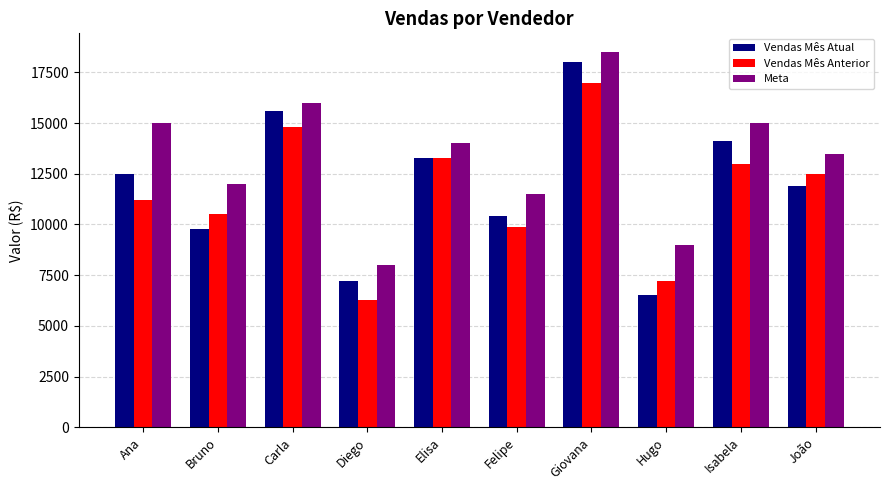

The value of Meta at João is 5619. True or false?

False